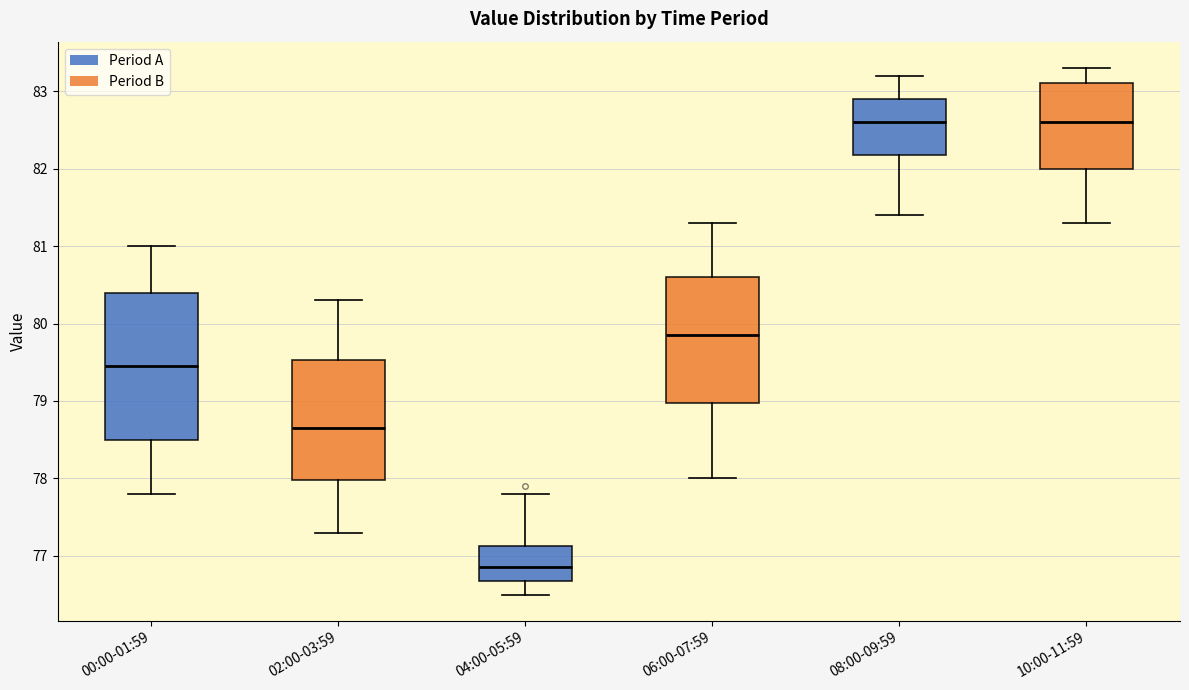

Which box is the tallest, from its lower edge to its upper edge?

00:00-01:59